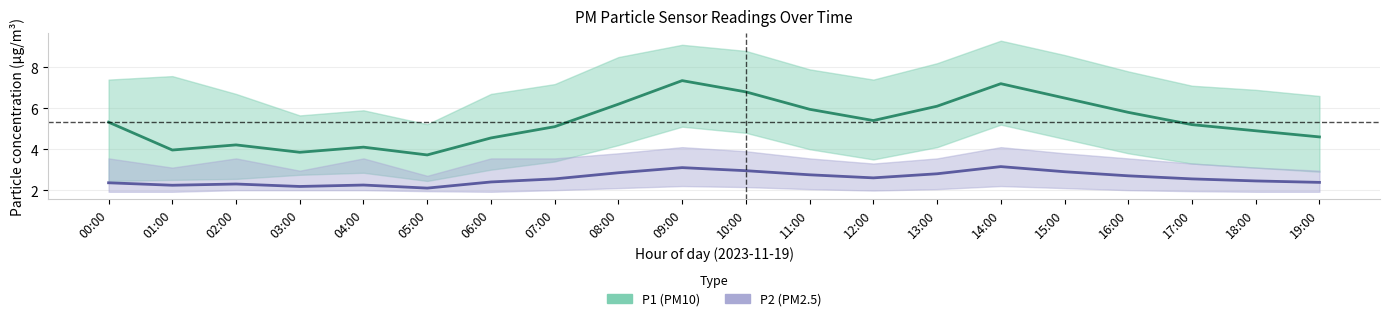

What is the difference between the maximum and minimum values in the P2 series?

1.0